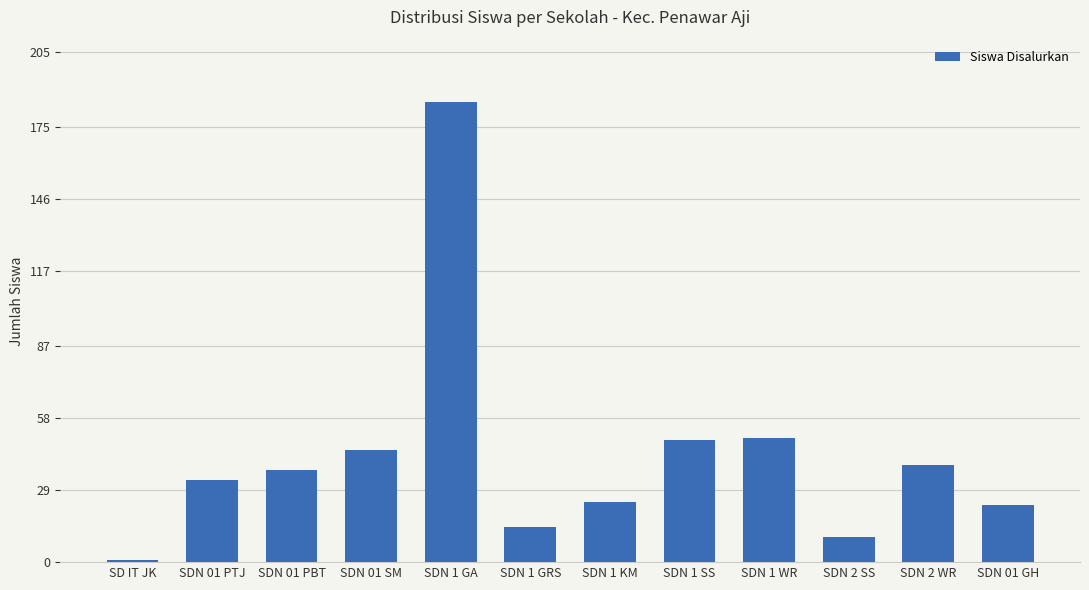

What is the sum of all values?

510